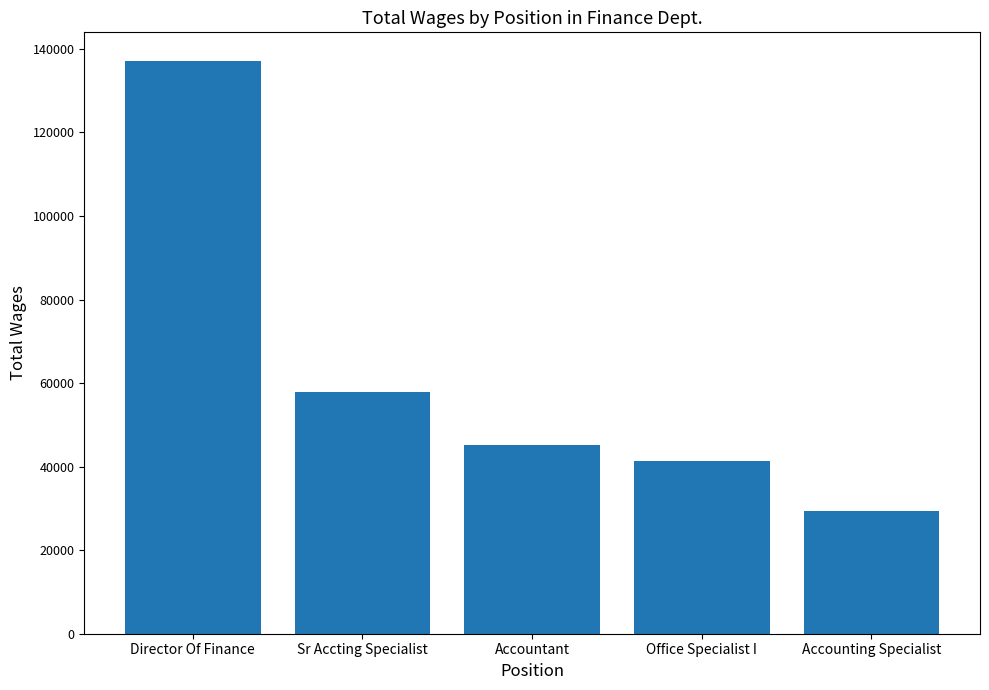

Where is the data nearest to the value 83253?

Sr Accting Specialist